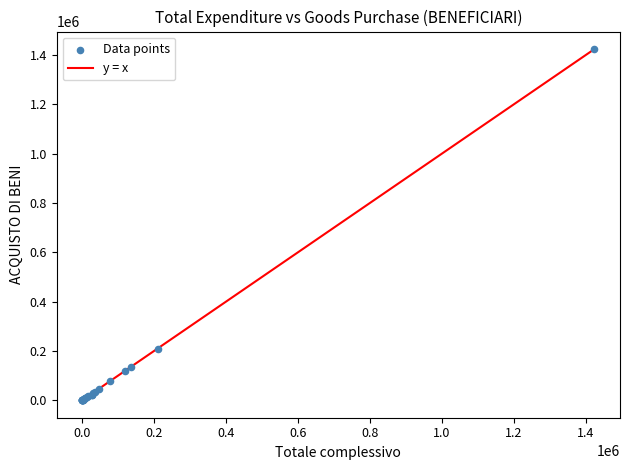

What Y value in the scatter plot is closest to 712013?

209649.0